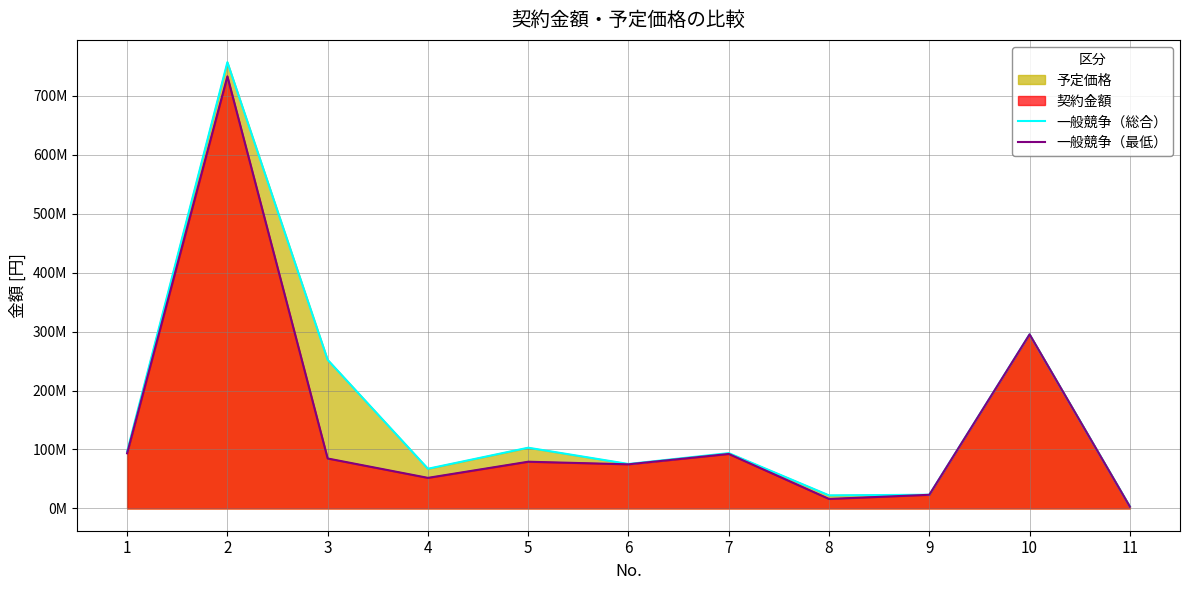

Reading left to right, what are all the values shown in this chart?

一般競争（総合）: 96349000	756998999	252058400	67285680	102971000	75372000	93786000	22112081	23215170	295240000	3318150
一般競争（最低）: 93500000	733000000	84690540	51816711	79200000	74800000	92400000	16060000	23100000	295240000	2948000